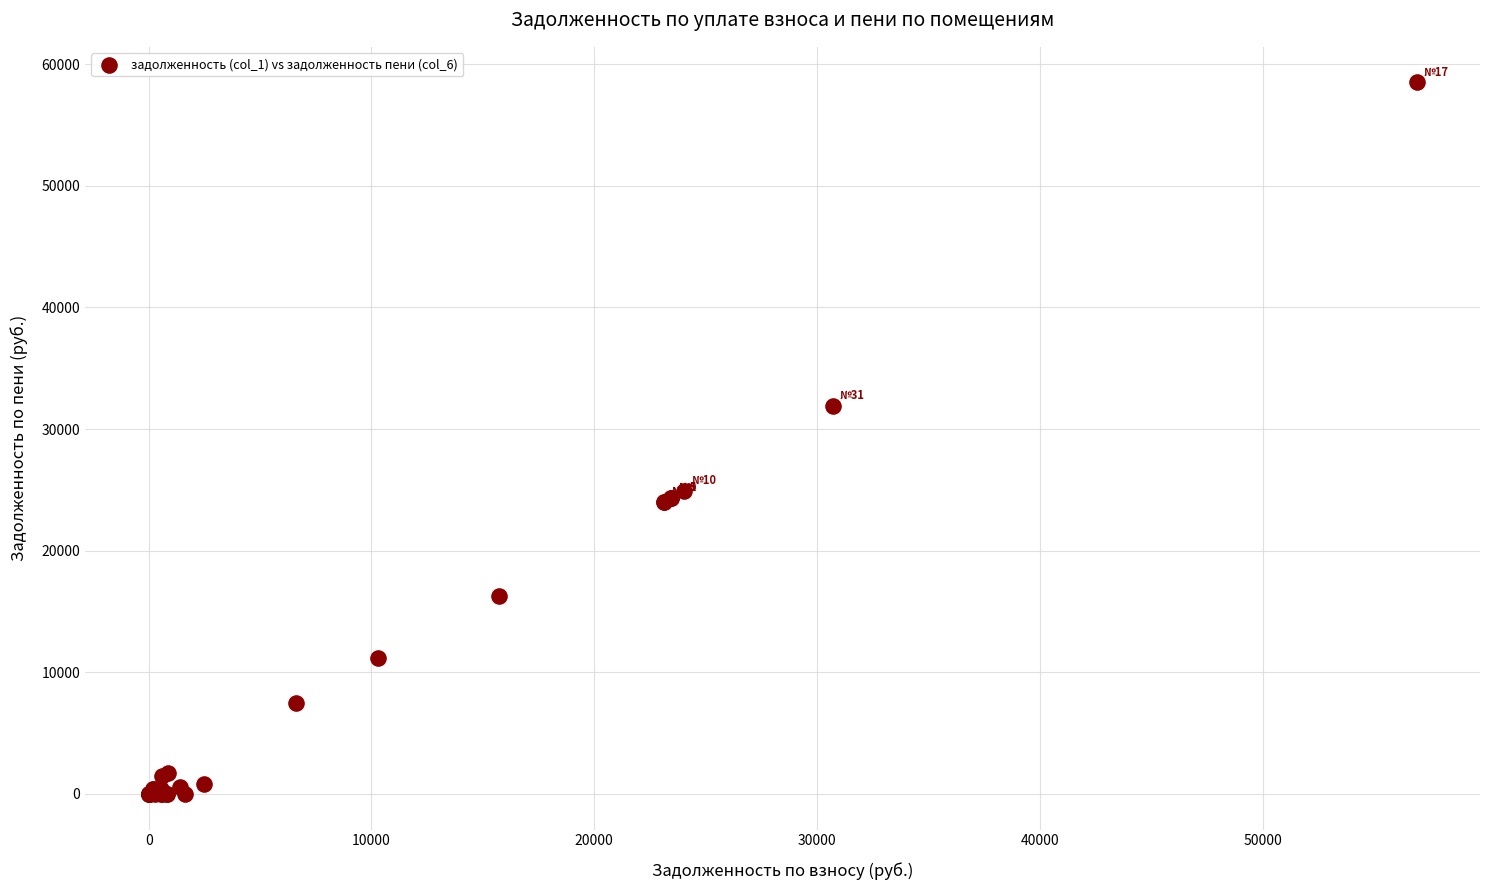

What Y value in the scatter plot is closest to 29253?

31886.2